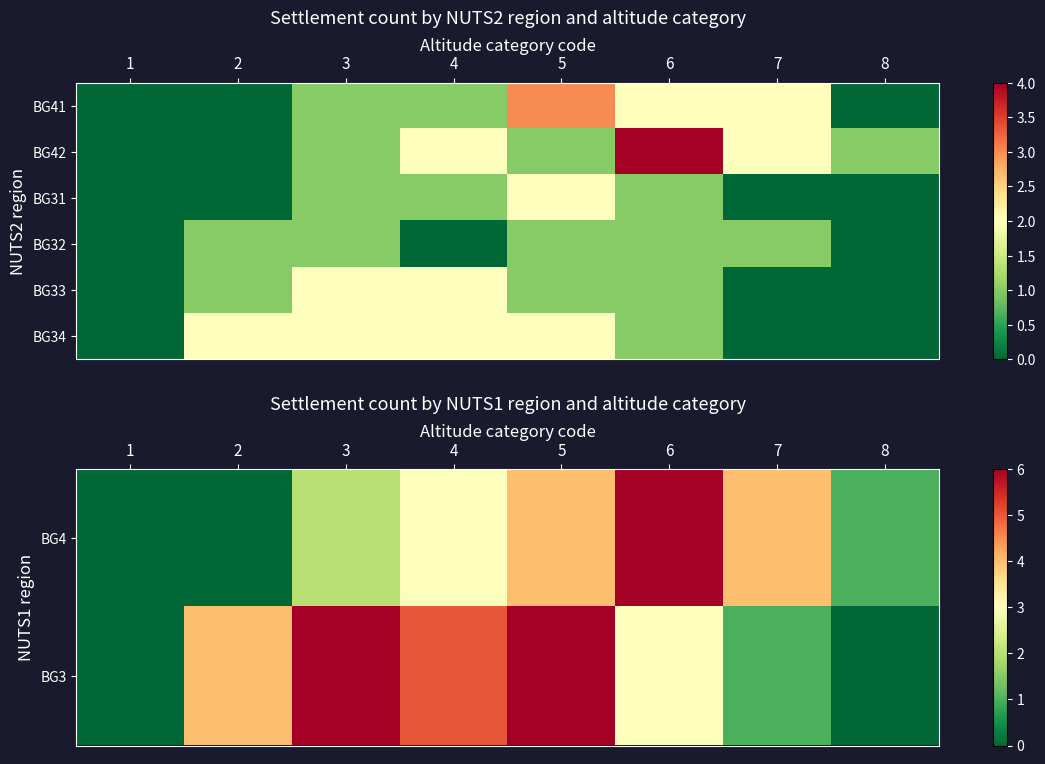

What is the difference between the maximum and second lowest values in the BG31 series?

2